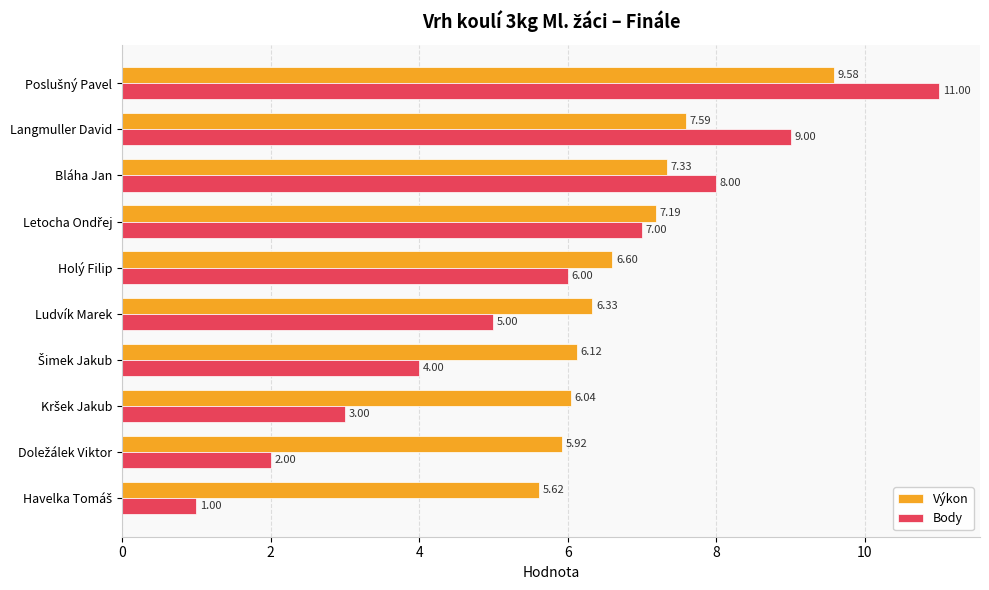

What is the highest value of the Výkon series?

9.6